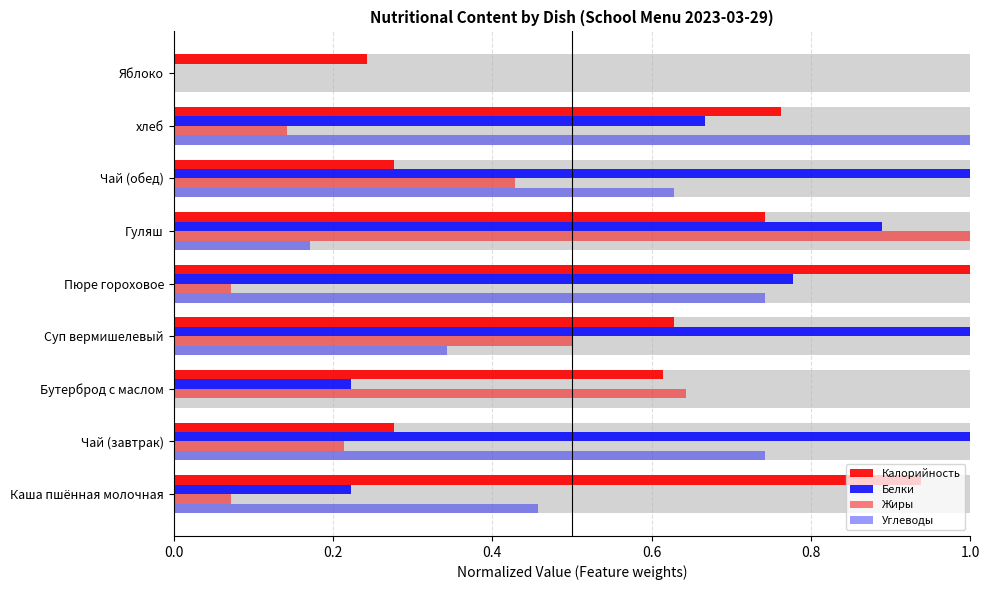

At how many categories does at least one series exceed 0?

9